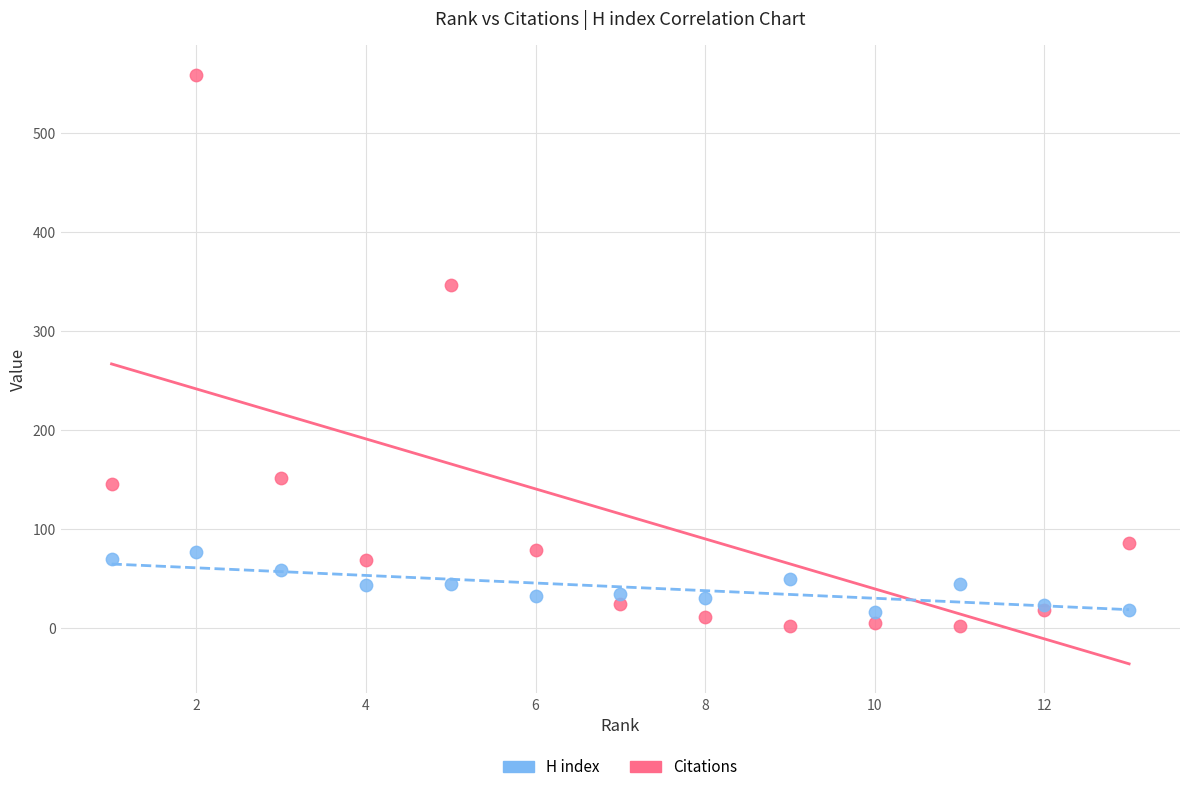

Which series contains the highest Y value?

Citations